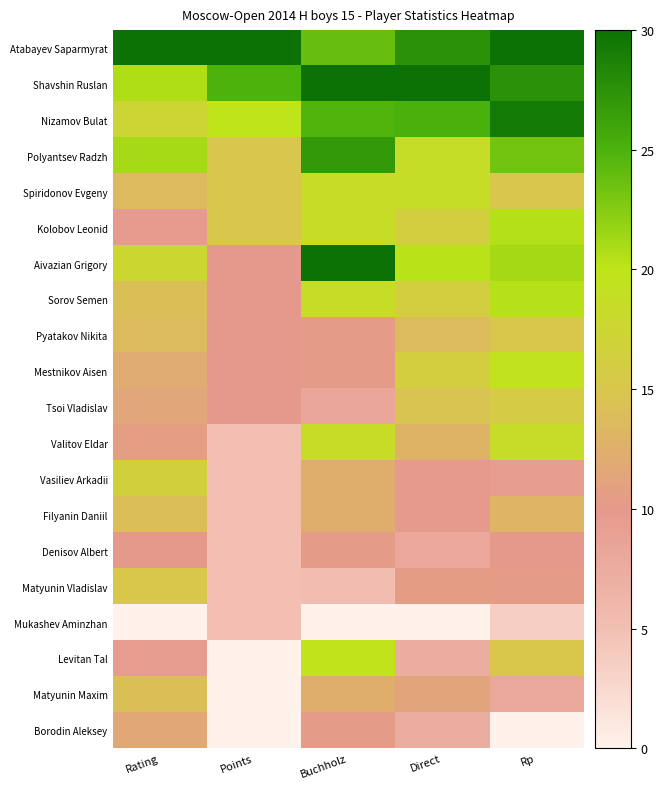

Reading left to right, transcribe all the data shown in this chart.

Atabayev Saparmyrat: Rating=30.0	Points=30.0	Buchholz=23.8	Direct=27.6	Rp=30.0
Shavshin Ruslan: Rating=20.7	Points=25.0	Buchholz=30.0	Direct=30.0	Rp=27.6
Nizamov Bulat: Rating=17.4	Points=20.0	Buchholz=24.8	Direct=25.1	Rp=29.3
Polyantsev Radzh: Rating=21.1	Points=15.0	Buchholz=26.9	Direct=18.6	Rp=23.3
Spiridonov Evgeny: Rating=13.7	Points=15.0	Buchholz=18.6	Direct=18.6	Rp=15.0
Kolobov Leonid: Rating=9.7	Points=15.0	Buchholz=18.6	Direct=16.2	Rp=20.5
Aivazian Grigory: Rating=17.6	Points=10.0	Buchholz=30.0	Direct=20.3	Rp=21.1
Sorov Semen: Rating=14.2	Points=10.0	Buchholz=18.6	Direct=16.2	Rp=20.4
Pyatakov Nikita: Rating=13.8	Points=10.0	Buchholz=10.3	Direct=13.8	Rp=15.1
Mestnikov Aisen: Rating=12.1	Points=10.0	Buchholz=10.3	Direct=16.2	Rp=19.6
Tsoi Vladislav: Rating=11.5	Points=10.0	Buchholz=8.3	Direct=14.6	Rp=15.7
Valitov Eldar: Rating=10.7	Points=5.0	Buchholz=18.6	Direct=13.0	Rp=18.4
Vasiliev Arkadii: Rating=16.6	Points=5.0	Buchholz=12.4	Direct=9.7	Rp=9.5
Filyanin Daniil: Rating=14.1	Points=5.0	Buchholz=12.4	Direct=9.7	Rp=13.1
Denisov Albert: Rating=10.0	Points=5.0	Buchholz=10.3	Direct=8.1	Rp=10.0
Matyunin Vladislav: Rating=15.1	Points=5.0	Buchholz=5.2	Direct=10.5	Rp=10.4
Mukashev Aminzhan: Rating=0.0	Points=5.0	Buchholz=0.0	Direct=0.0	Rp=3.5
Levitan Tal: Rating=9.5	Points=0.0	Buchholz=19.7	Direct=7.3	Rp=15.1
Matyunin Maxim: Rating=14.2	Points=0.0	Buchholz=12.4	Direct=11.4	Rp=8.0
Borodin Aleksey: Rating=11.7	Points=0.0	Buchholz=10.3	Direct=7.3	Rp=0.0